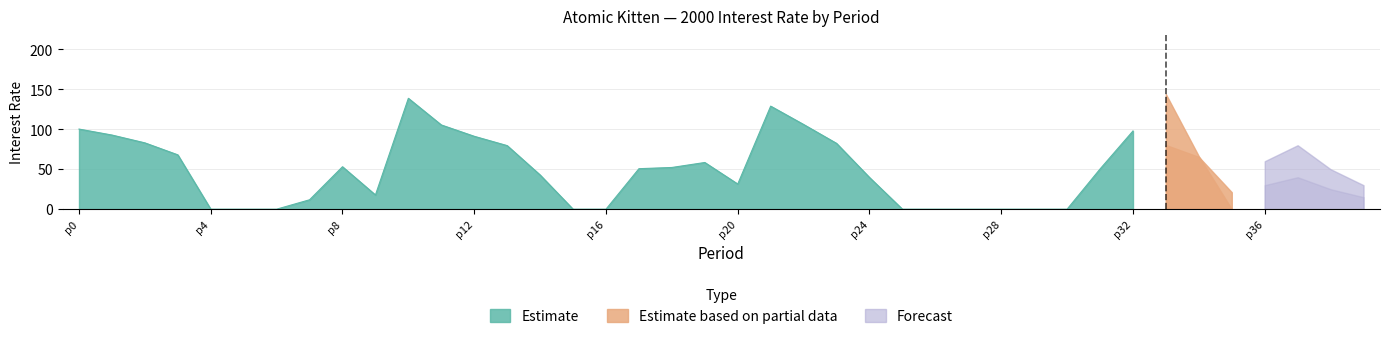

At which category is the sum across all series the highest?

33